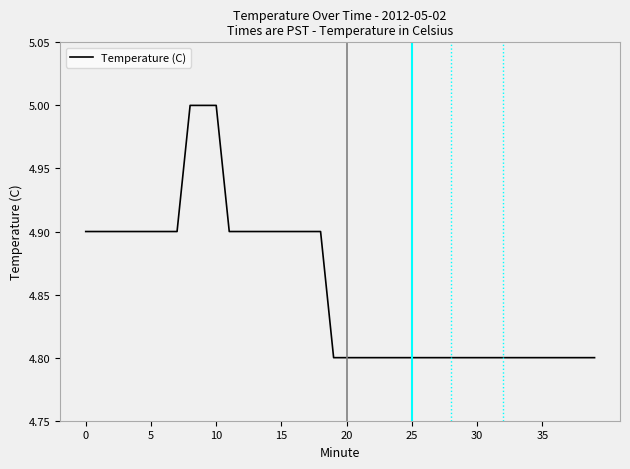

What is the greatest value displayed?

5.0